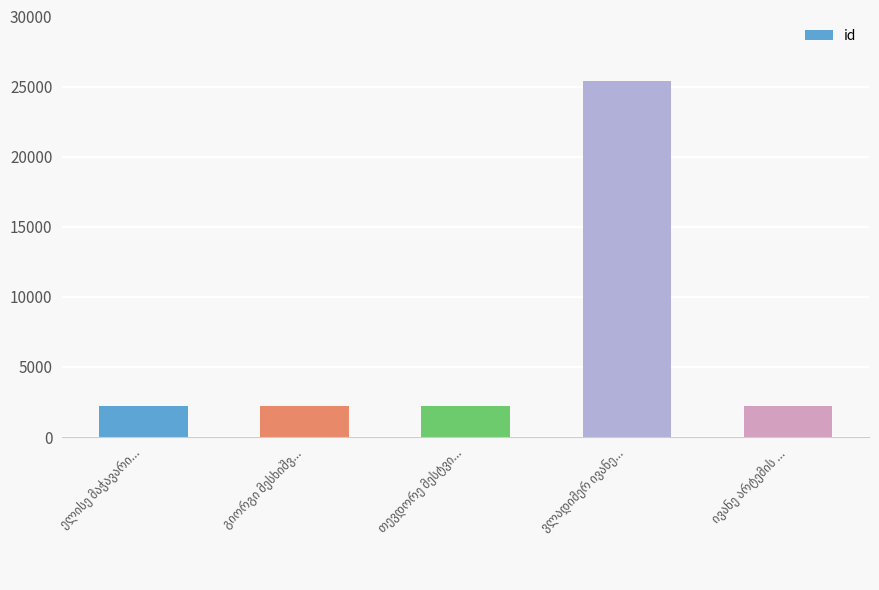

What is the difference between the maximum and minimum values?

23150